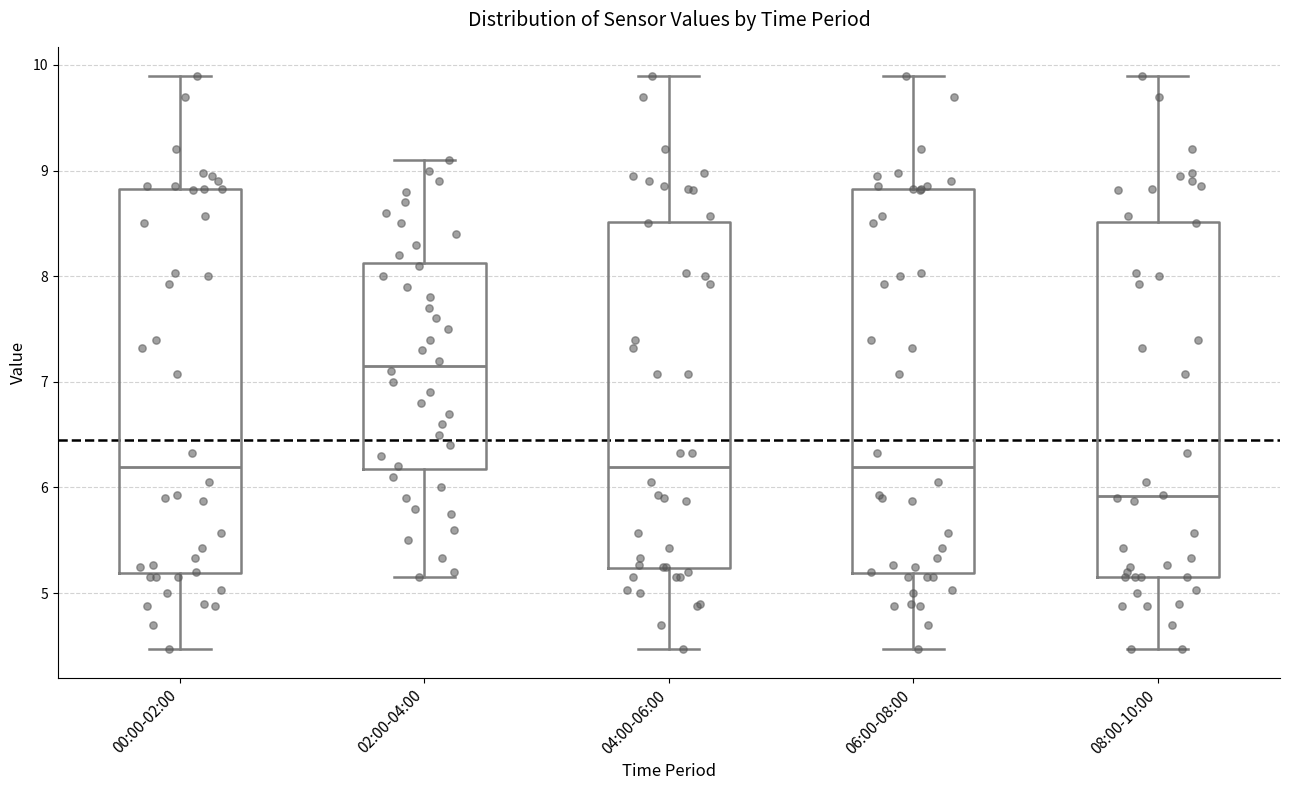

Which box's median line is the lowest?

08:00-10:00